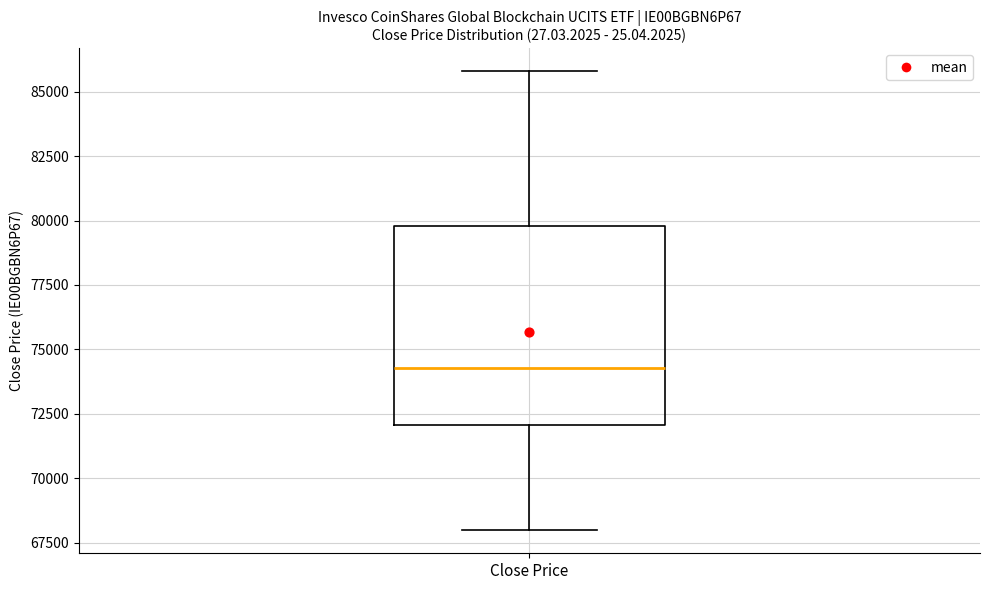

Where does the upper whisker of the box for Close Price end on the y-axis? The values are not printed on the chart, so give them approximately, as read against the axis.

86000